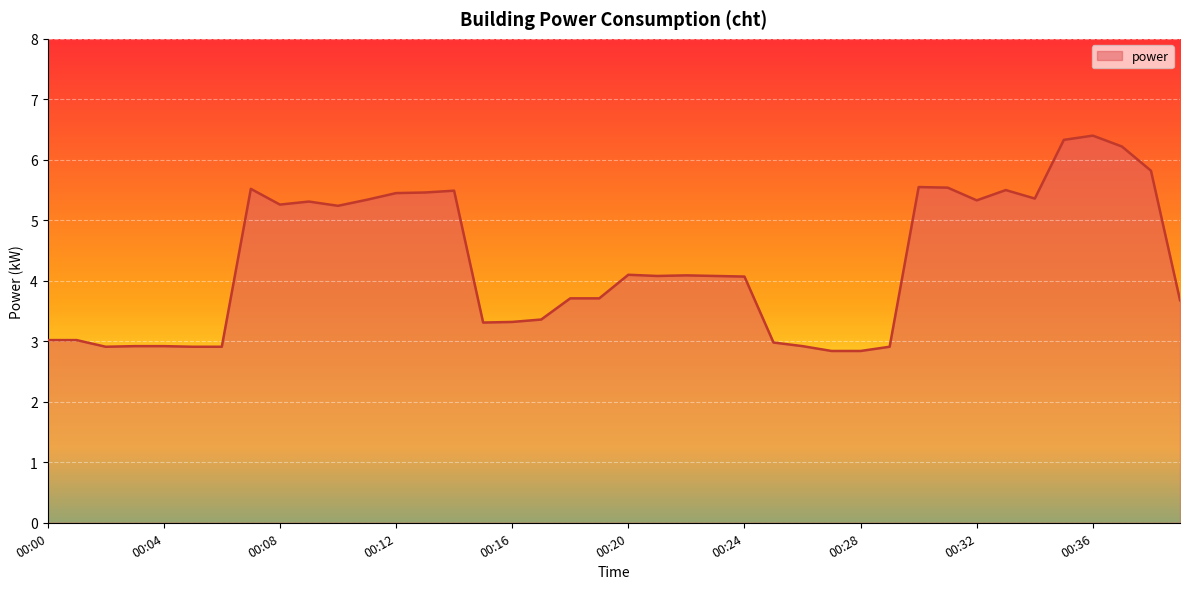

What is the difference between the maximum and minimum values?

3.6